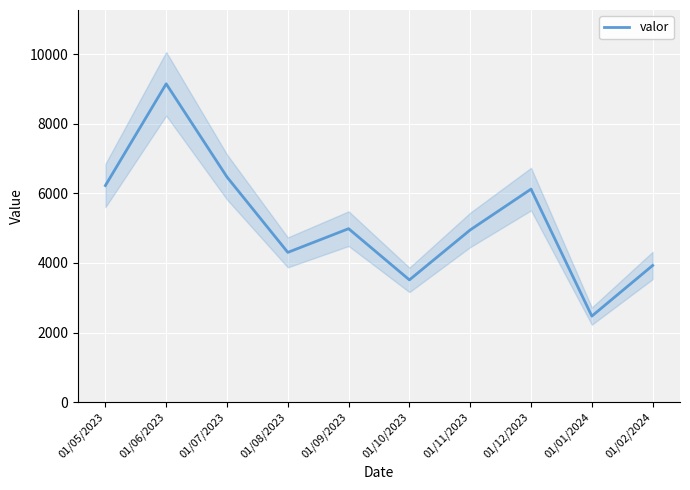

What is the sum of the values at 01/09/2023 and 01/12/2023?

11103